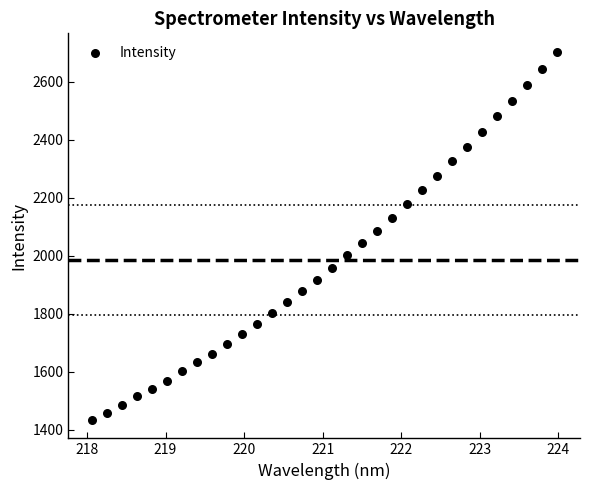

What is the range of X values (max minus min)?

5.9